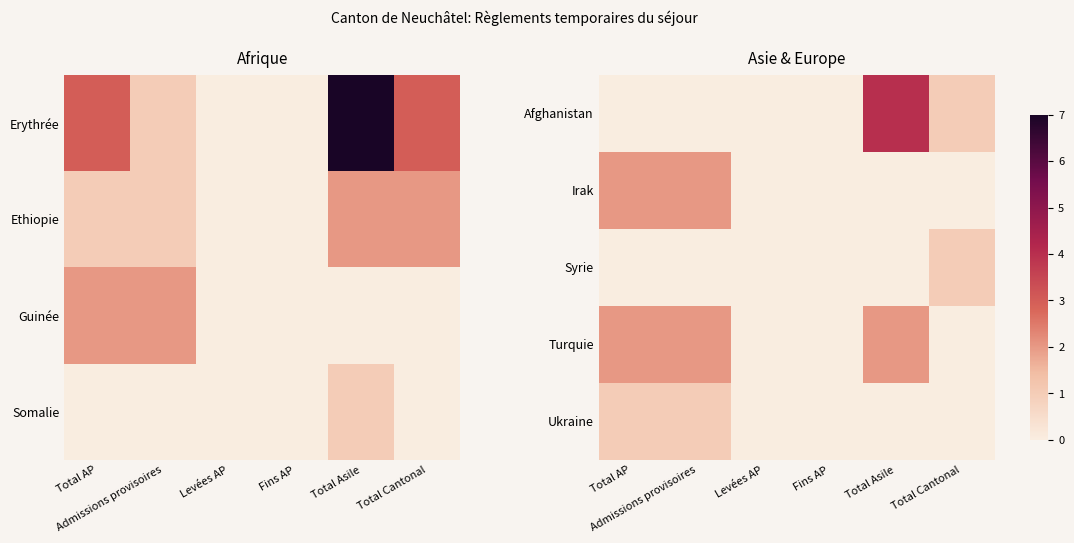

What is the difference between the Irak values at Levées AP and Admissions provisoires?

2